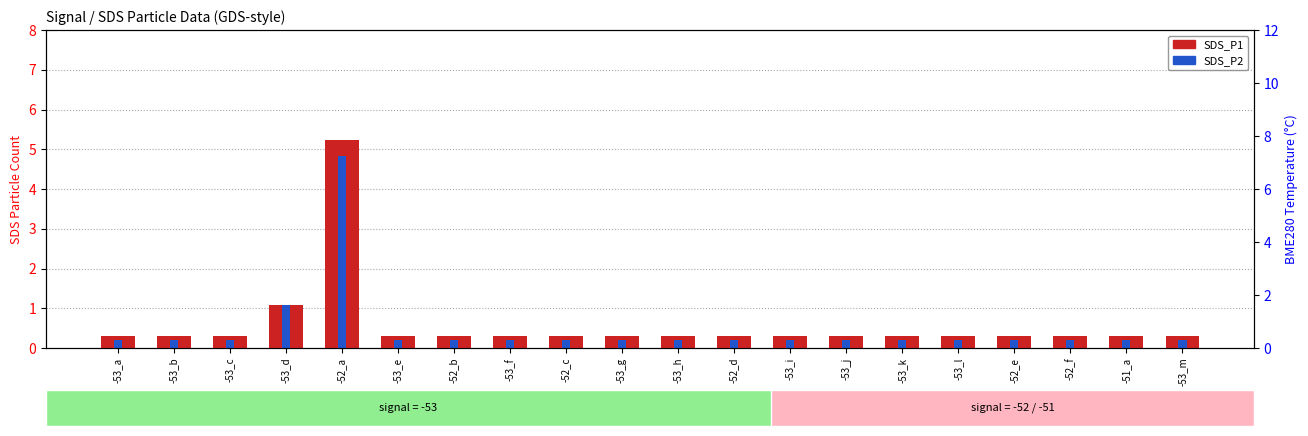

How many bars are there in each group?

2